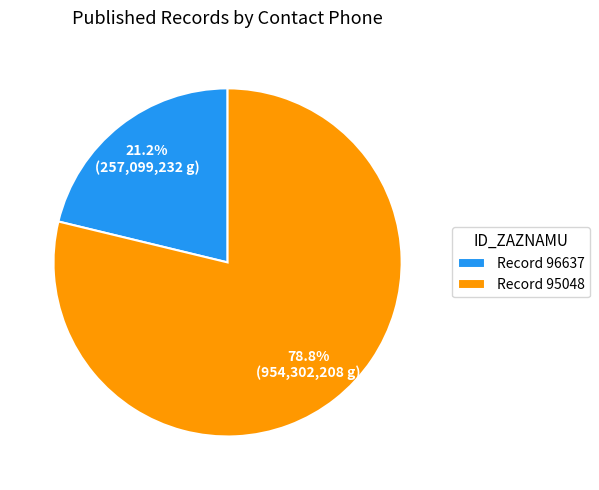

Combined, do Record 96637 and Record 95048 account for over 50%?

Yes